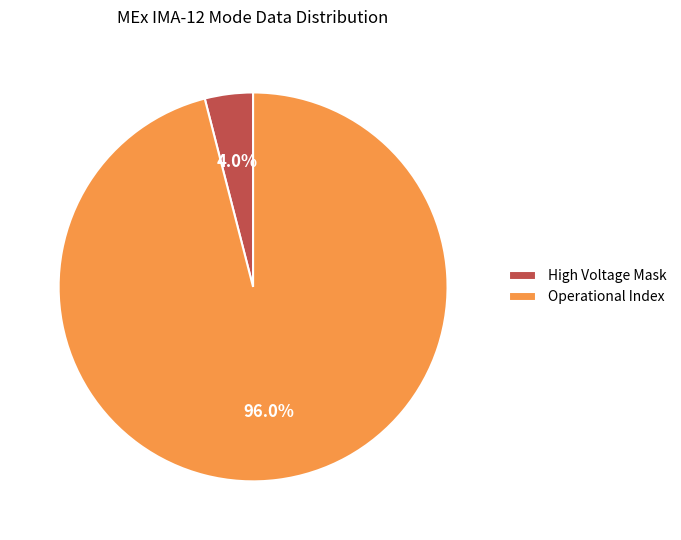

How many slices are in this pie chart?

2